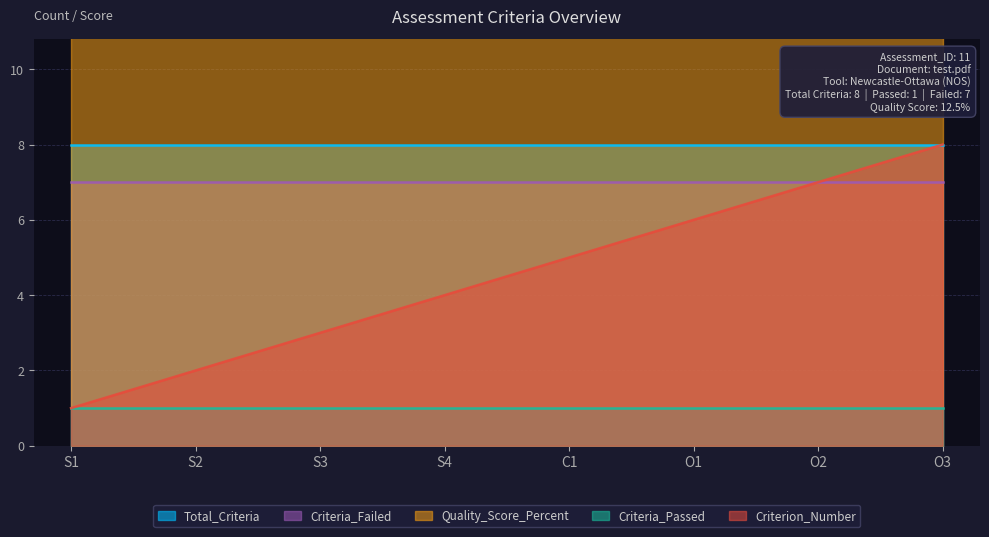

What are all the series names shown in the legend?

Total_Criteria, Criteria_Failed, Criteria_Passed, Quality_Score_Percent, Criterion_Number